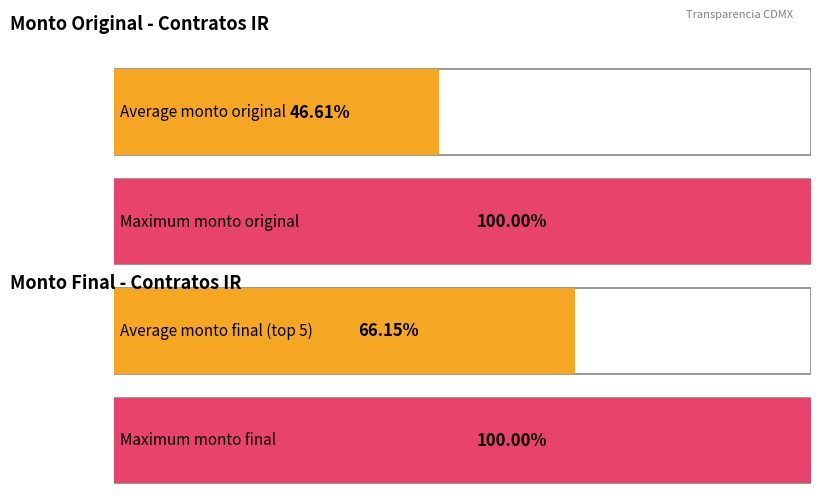

What is the average value of the Monto original de la obra series?

1635685.1